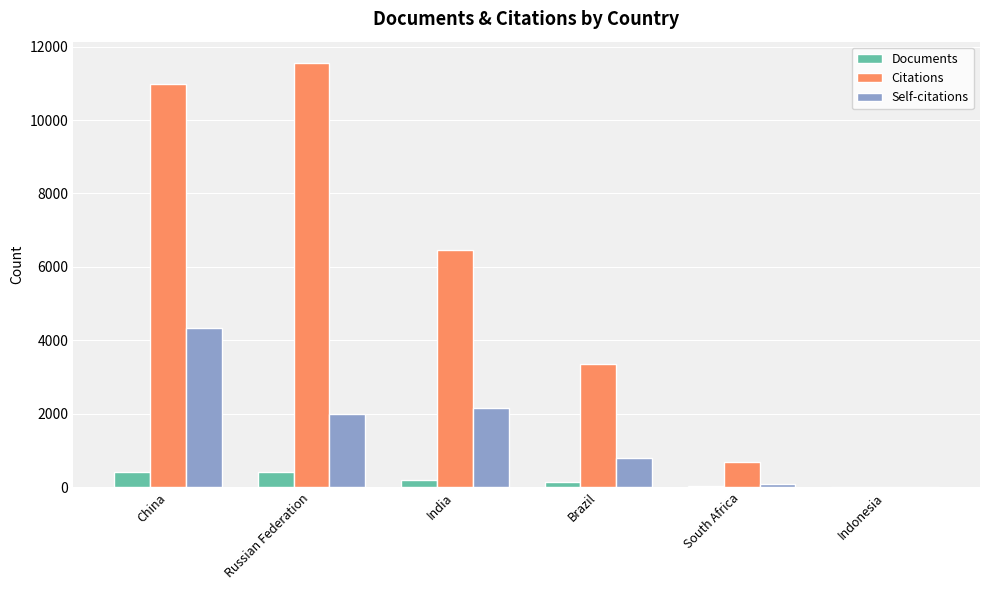

The Citations series shows 2869 at Russian Federation. True or false?

False